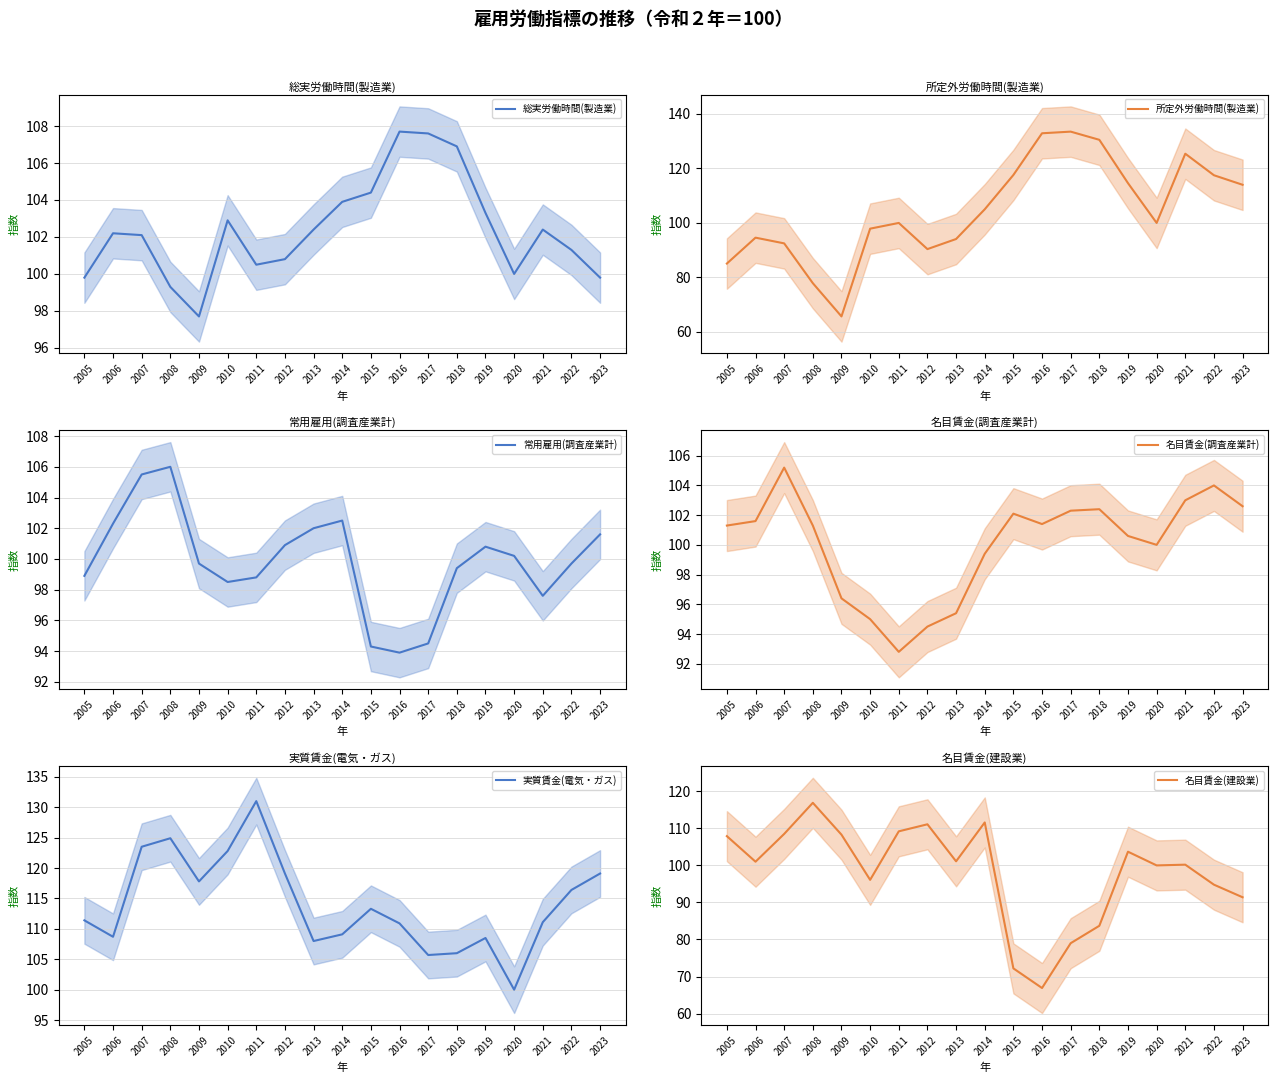

At which category is the sum across all series the highest?

2021